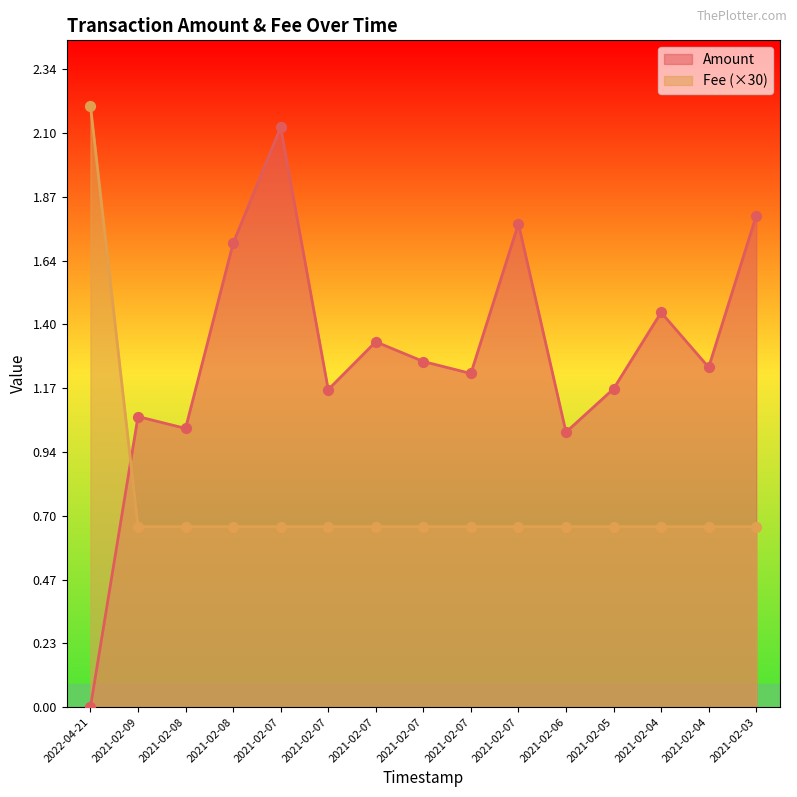

Which series contains the highest Y value?

Fee